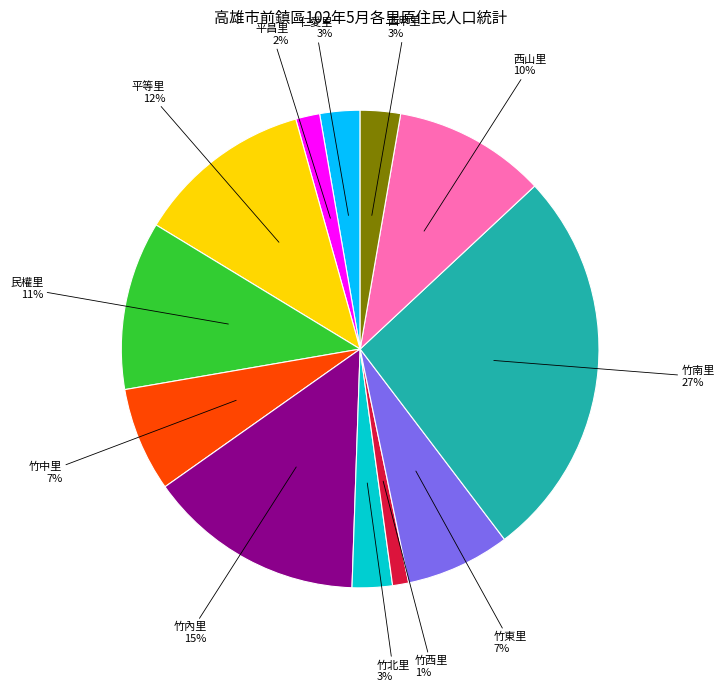

To the nearest percent, what is the combined percentage of 仁愛里 and 竹西里?

4%